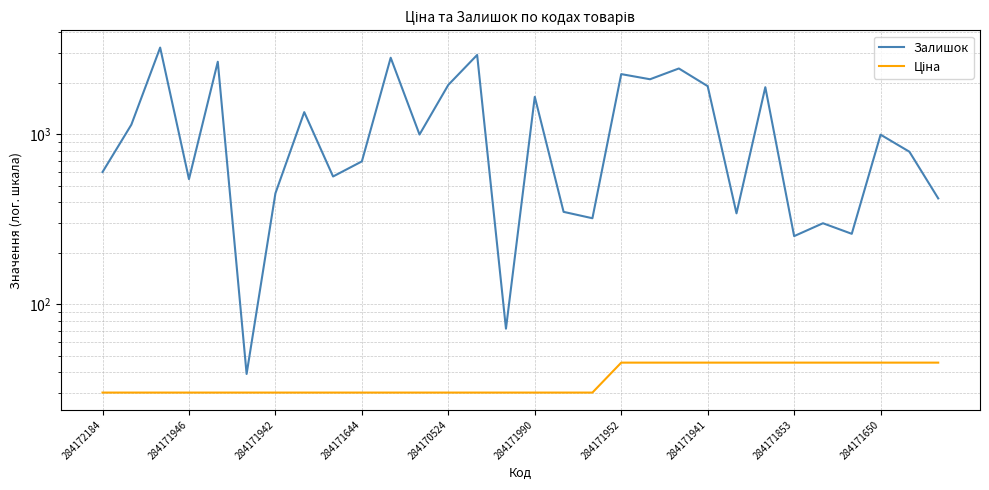

How many series are shown in this chart?

2